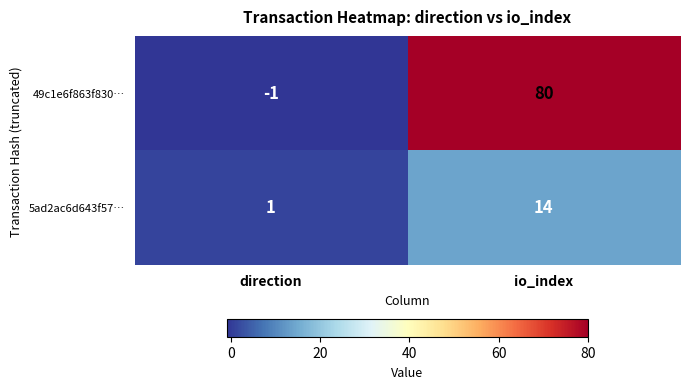

Rank the series by their average value, from highest to lowest.

49c1e6f863f830…, 5ad2ac6d643f57…